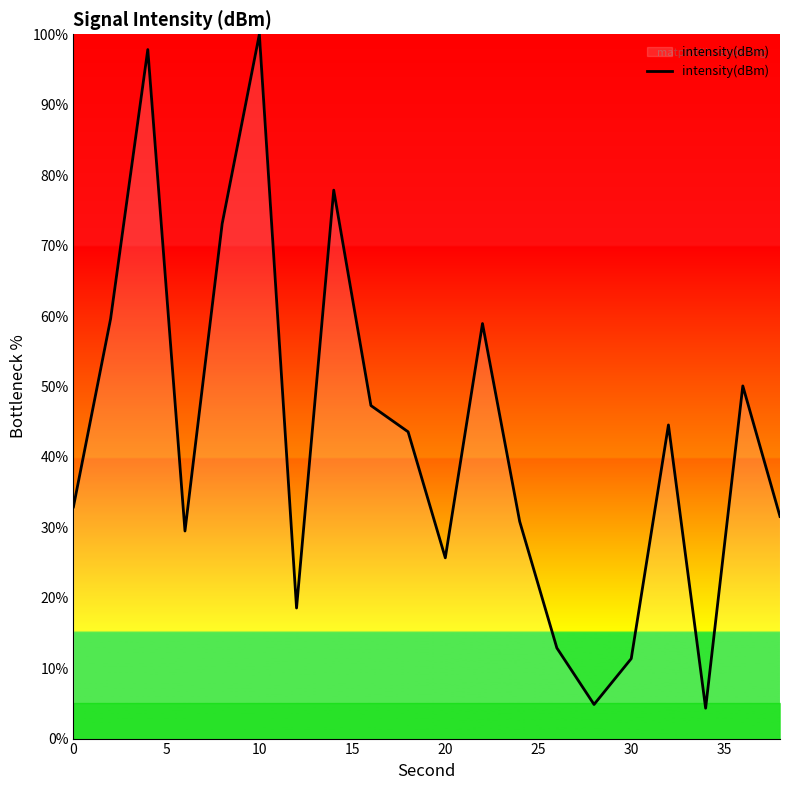

What is the maximum value shown in the chart?

100.0